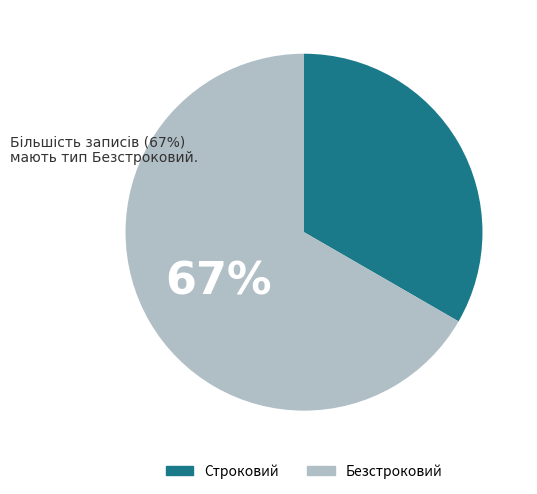

How many segments does this pie chart have?

2